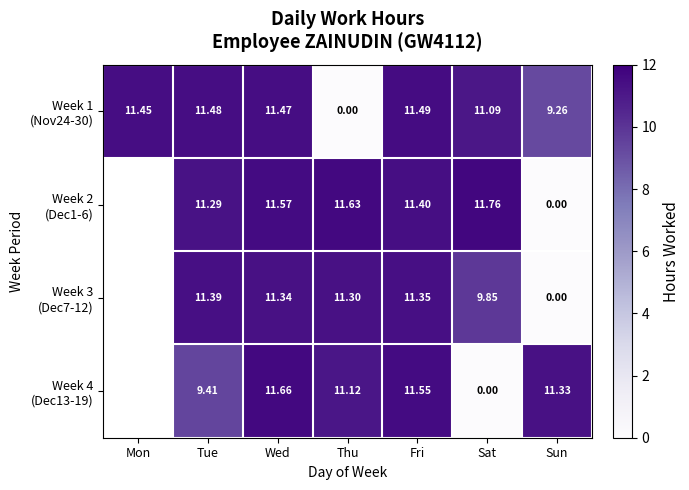

What is the difference between the highest and lowest values at Wed?

0.3